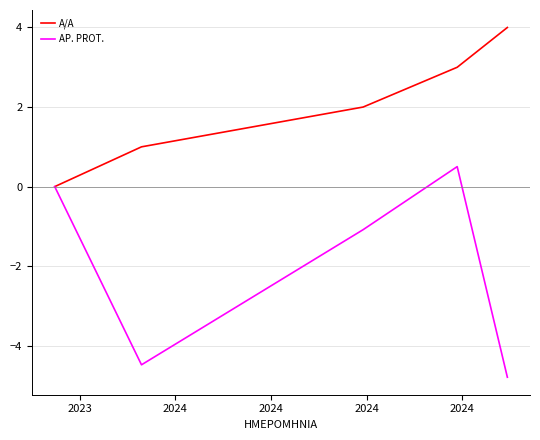

Rank the series by their maximum value, from lowest to highest.

AP. PROT., A/A